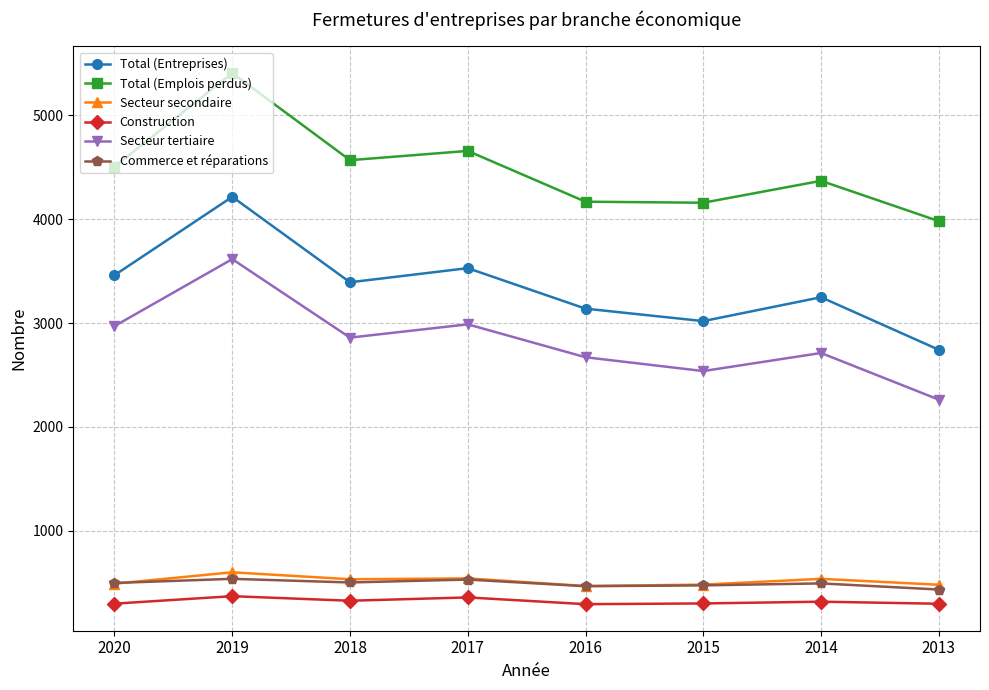

In Total (Entreprises), how many points are lower than both neighbors (excluding endpoints)?

2